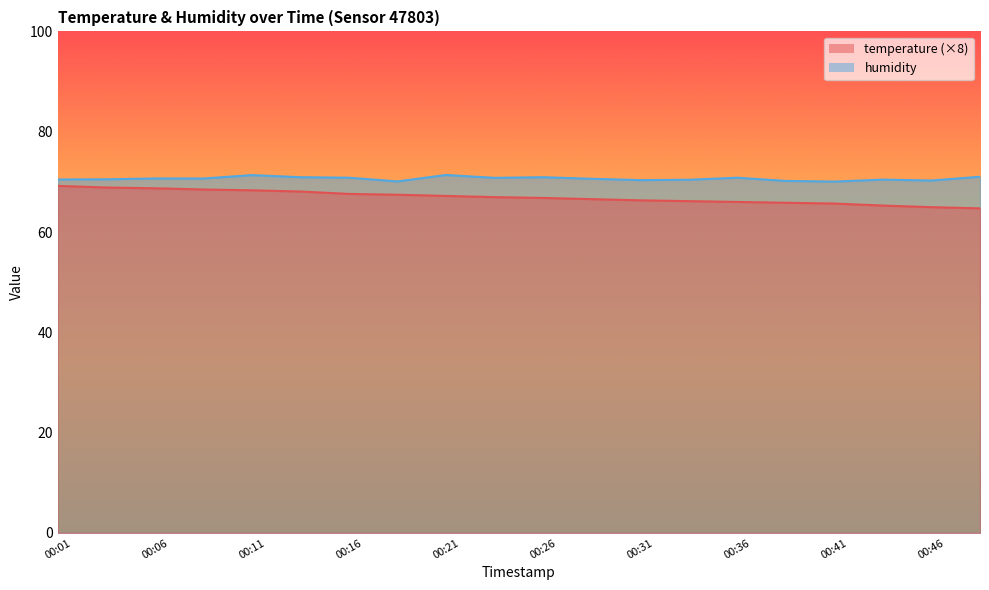

At which category is the sum across all series the highest?

00:01